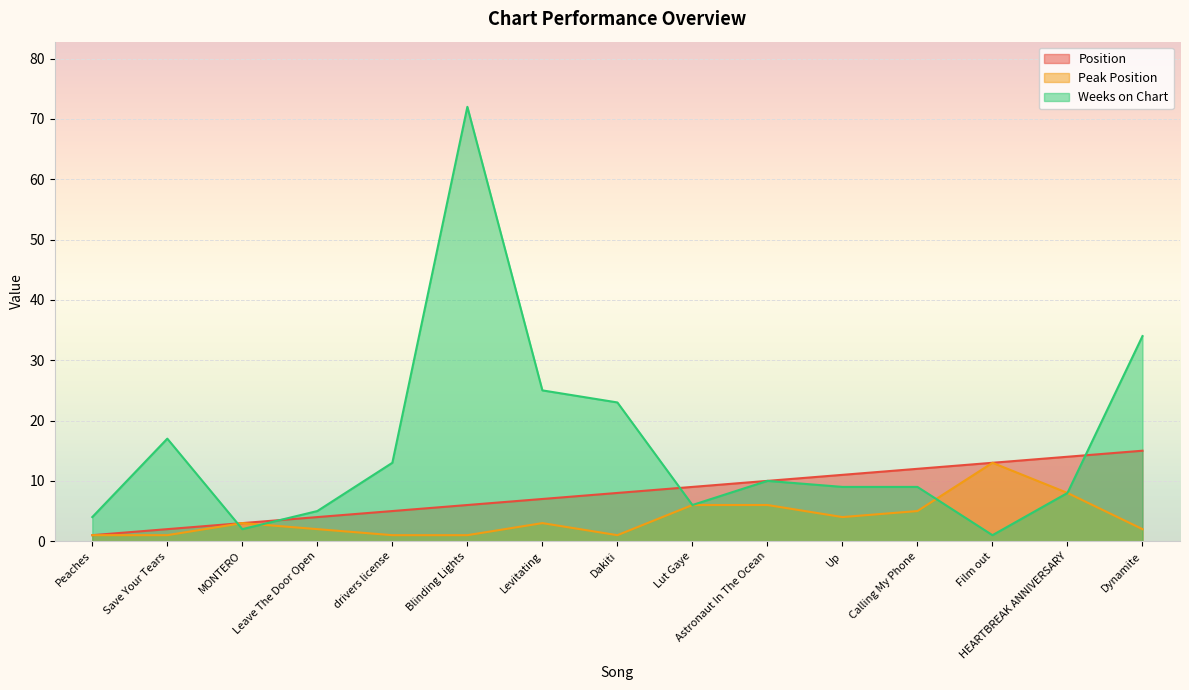

How many interior local valleys does the Weeks on Chart series have?

3